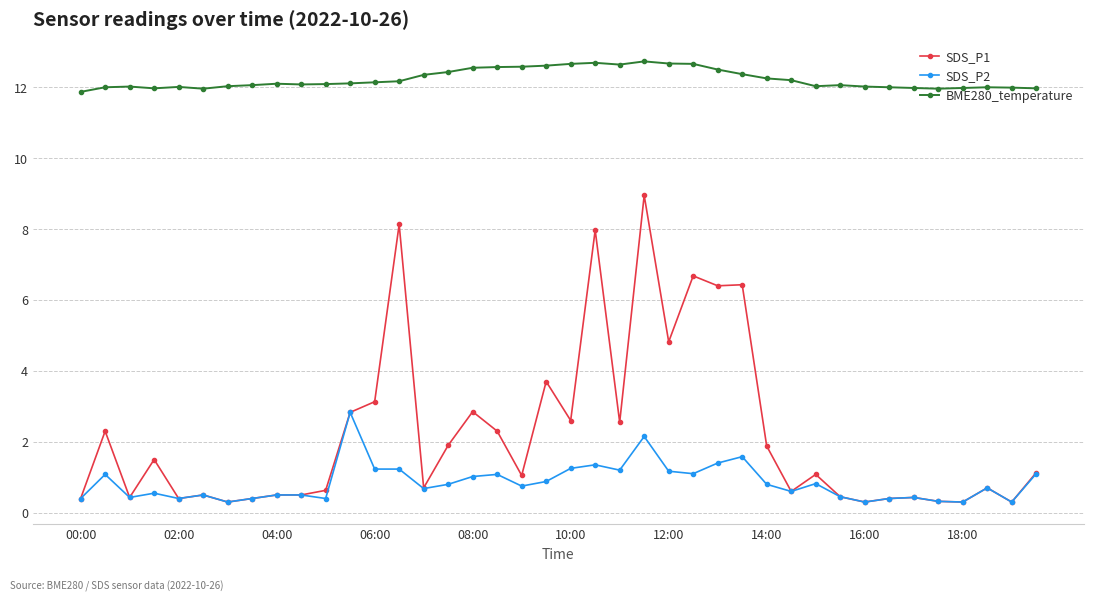

True or false: SDS_P1 and BME280_temperature cross at least once.

False